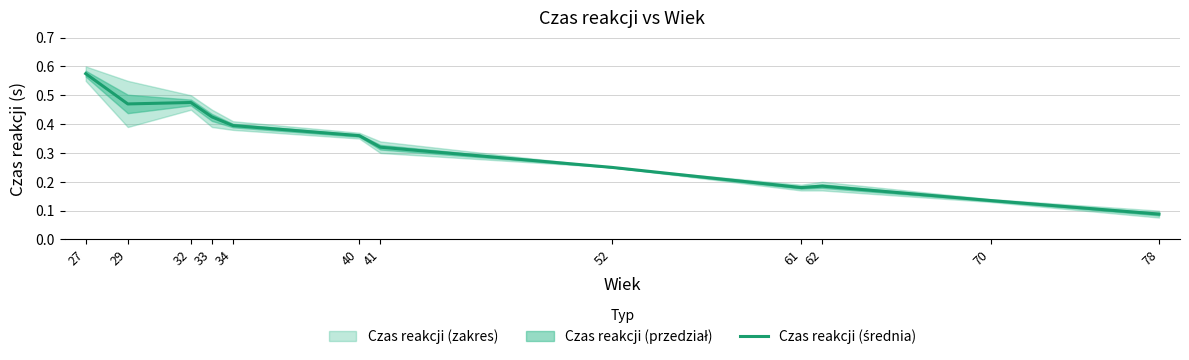

What is the change in value from 32 to 70?

-0.3